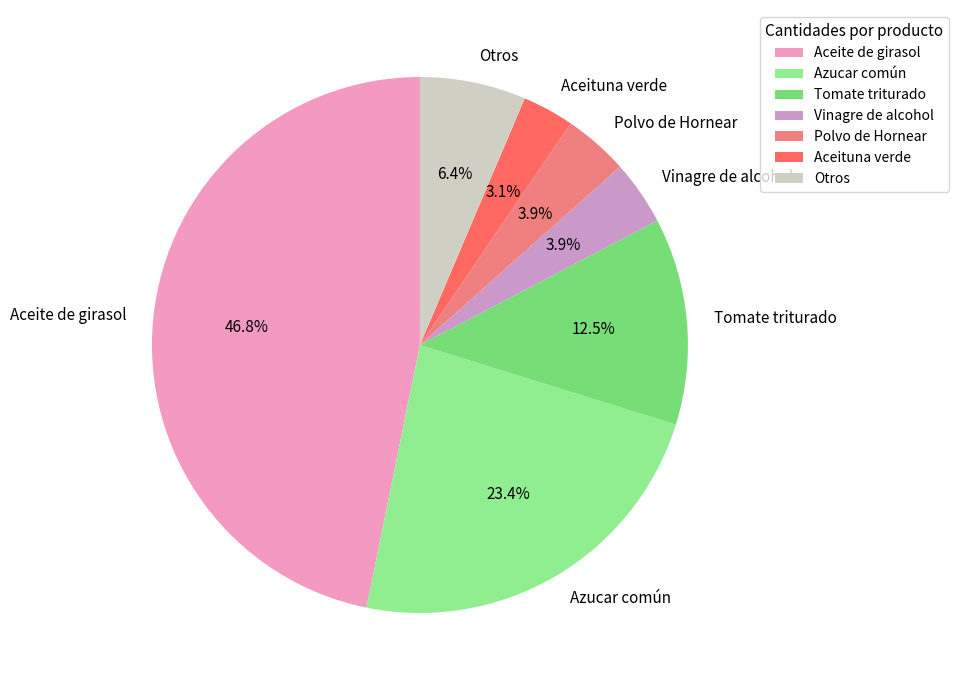

What percentage is the Vinagre de alcohol slice, to the nearest percent?

4%